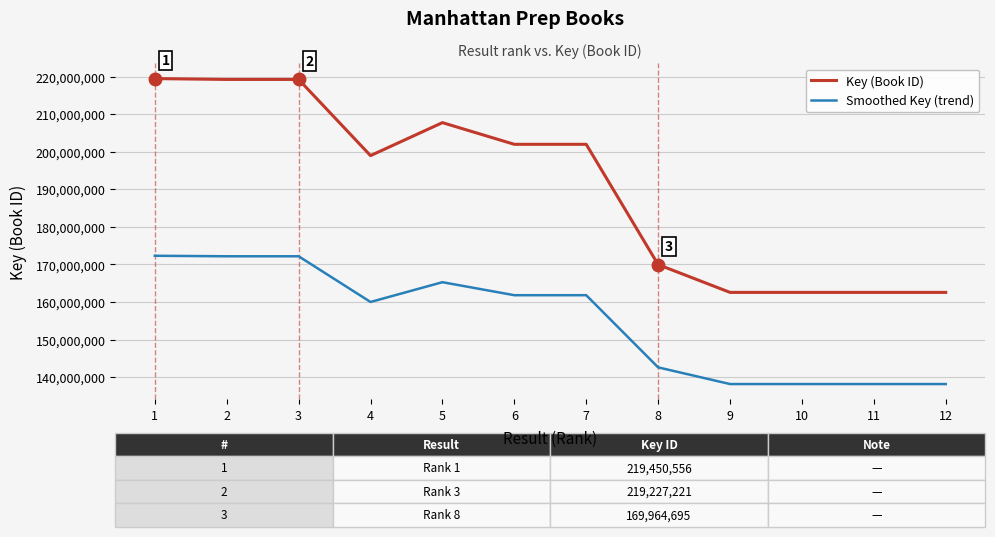

Where does the Smoothed Key (trend) series first go above 161821430?

1